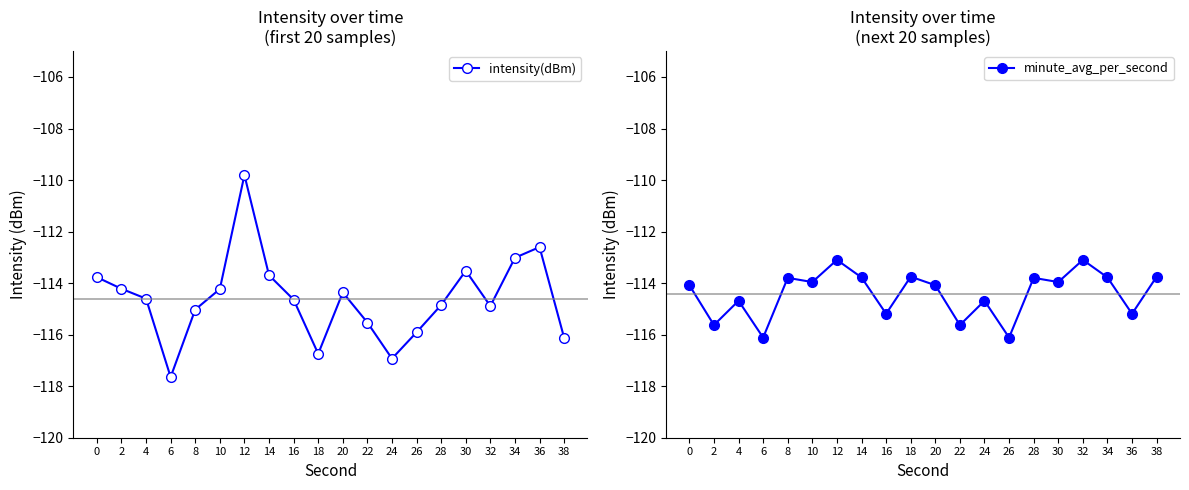

What is the sum of the intensity(dBm) values at 18 and 28?

-231.6